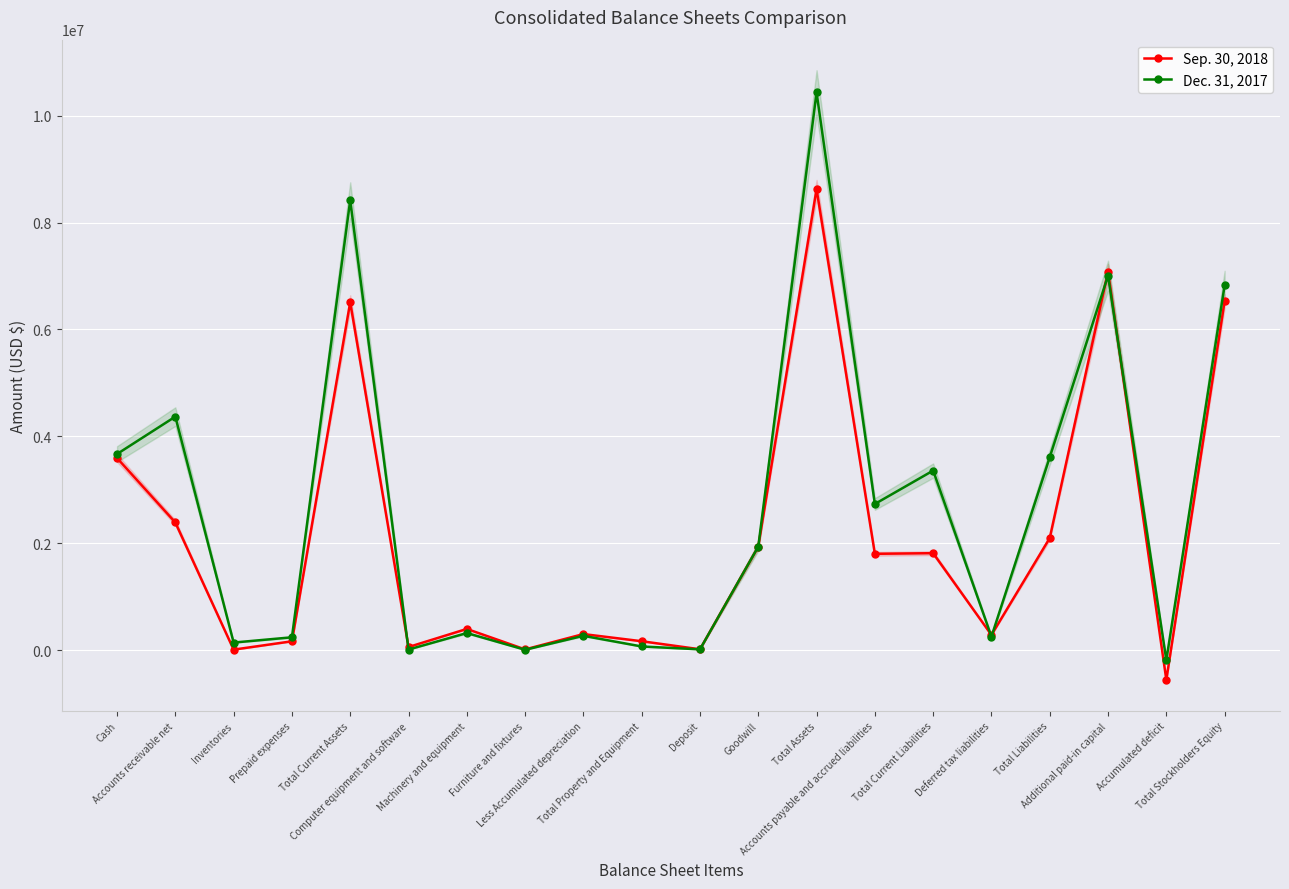

Which has a higher value, Total Assets or Accumulated deficit?

Total Assets